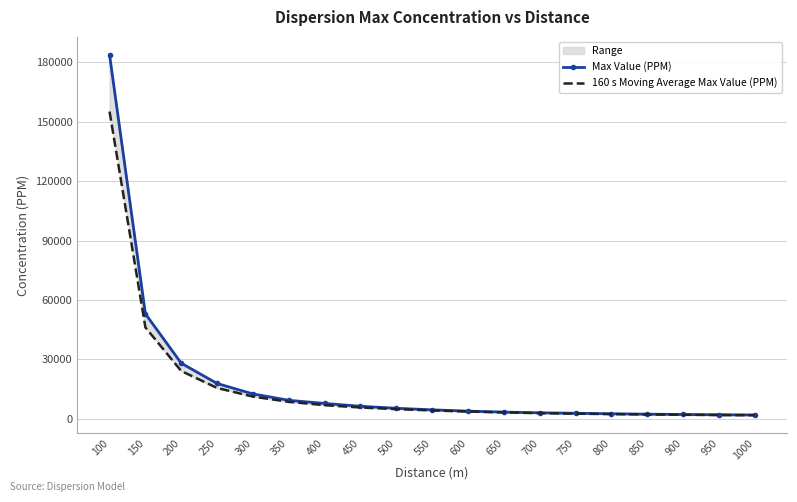

List the series in order of their peak value, highest first.

Max Value (PPM), 160 s Moving Average Max Value (PPM)